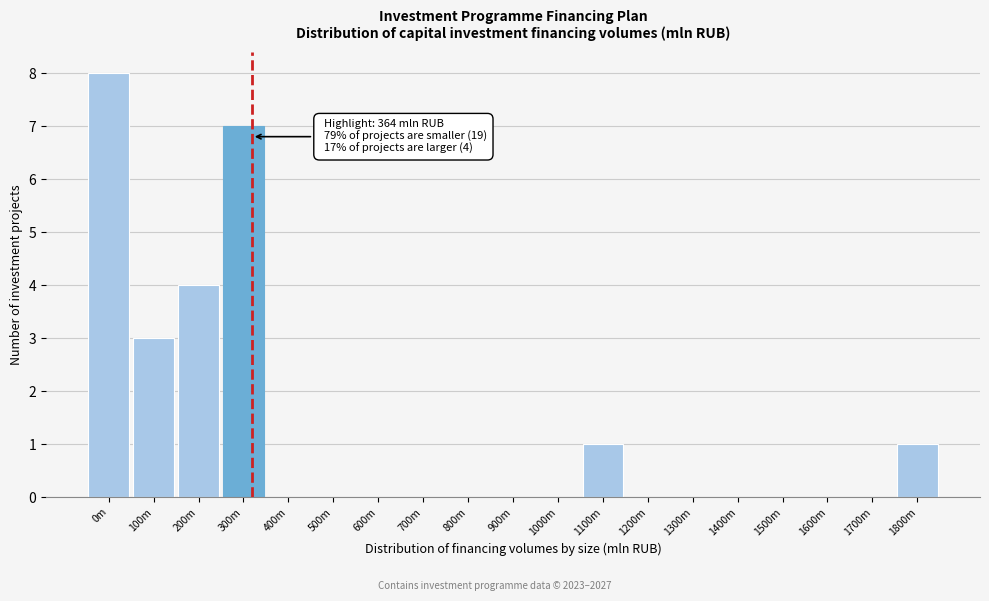

Reading left to right, extract all data points from this chart.

0m=8	100m=3	200m=4	300m=7	400m=0	500m=0	600m=0	700m=0	800m=0	900m=0	1000m=0	1100m=1	1200m=0	1300m=0	1400m=0	1500m=0	1600m=0	1700m=0	1800m=1